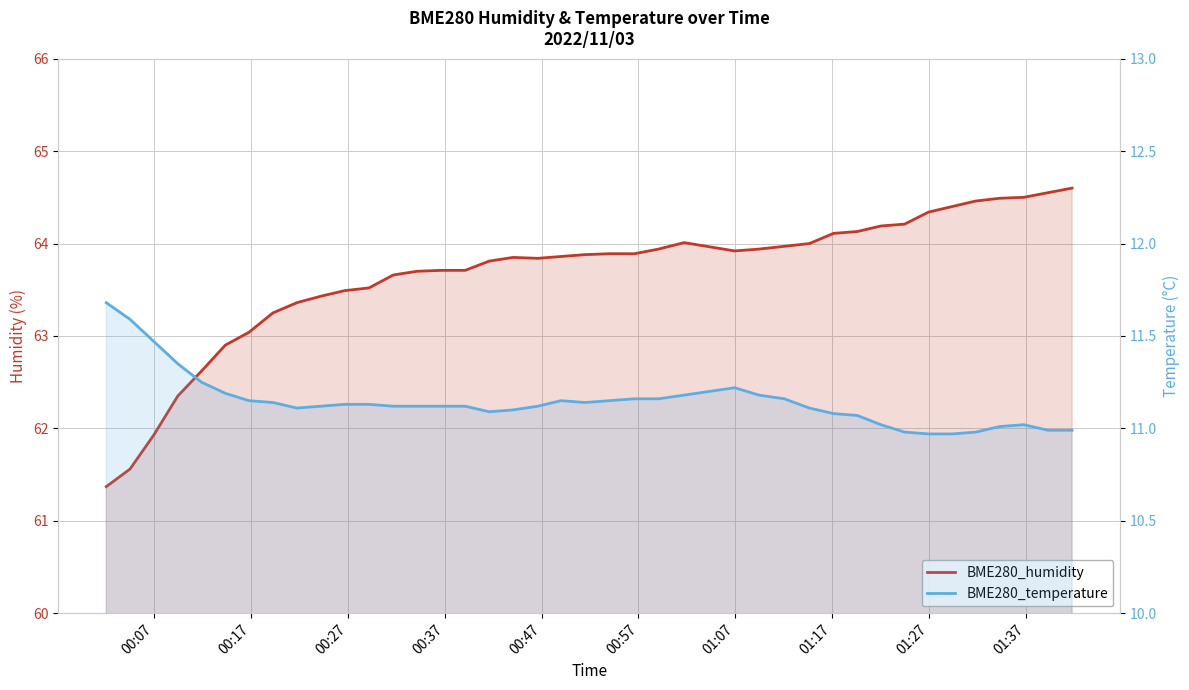

Is it true that BME280_humidity equals 26.4 at 23?

False